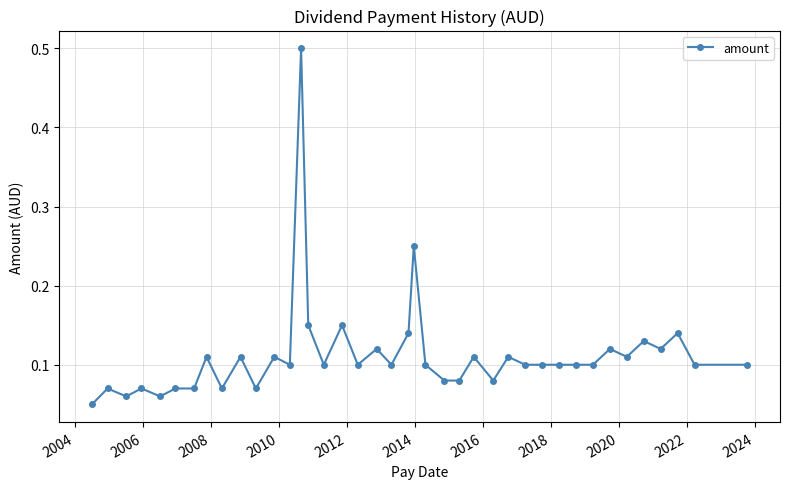

How many lines are shown in the chart?

1